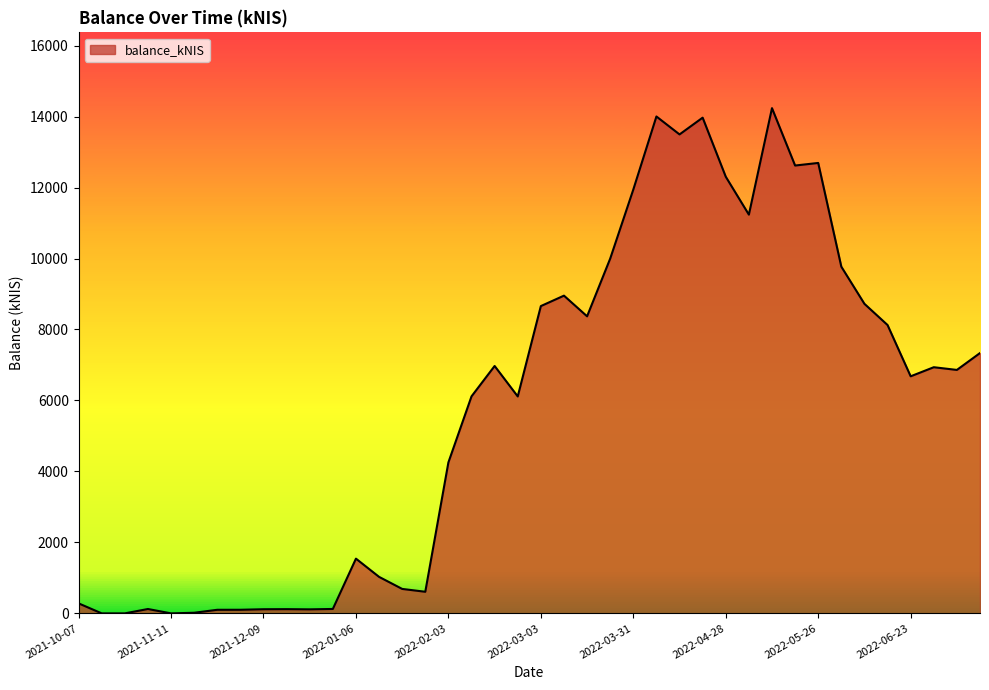

How many values exceed 6860?

20